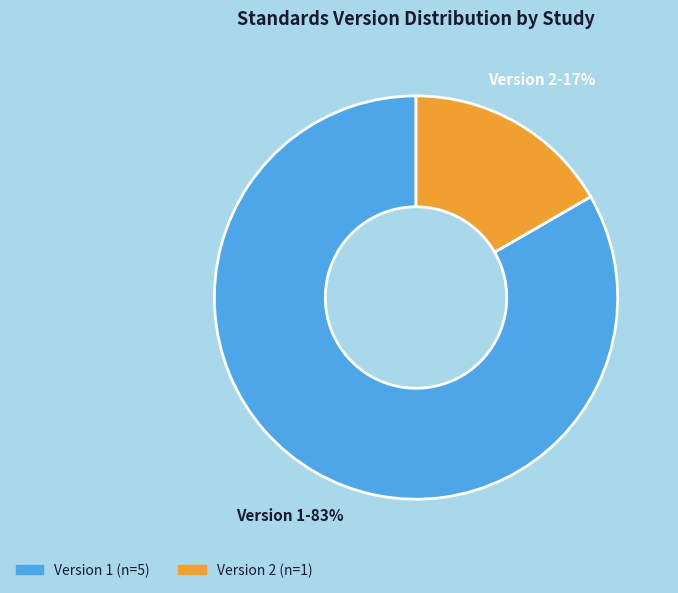

To the nearest percent, what is the average slice percentage?

50%